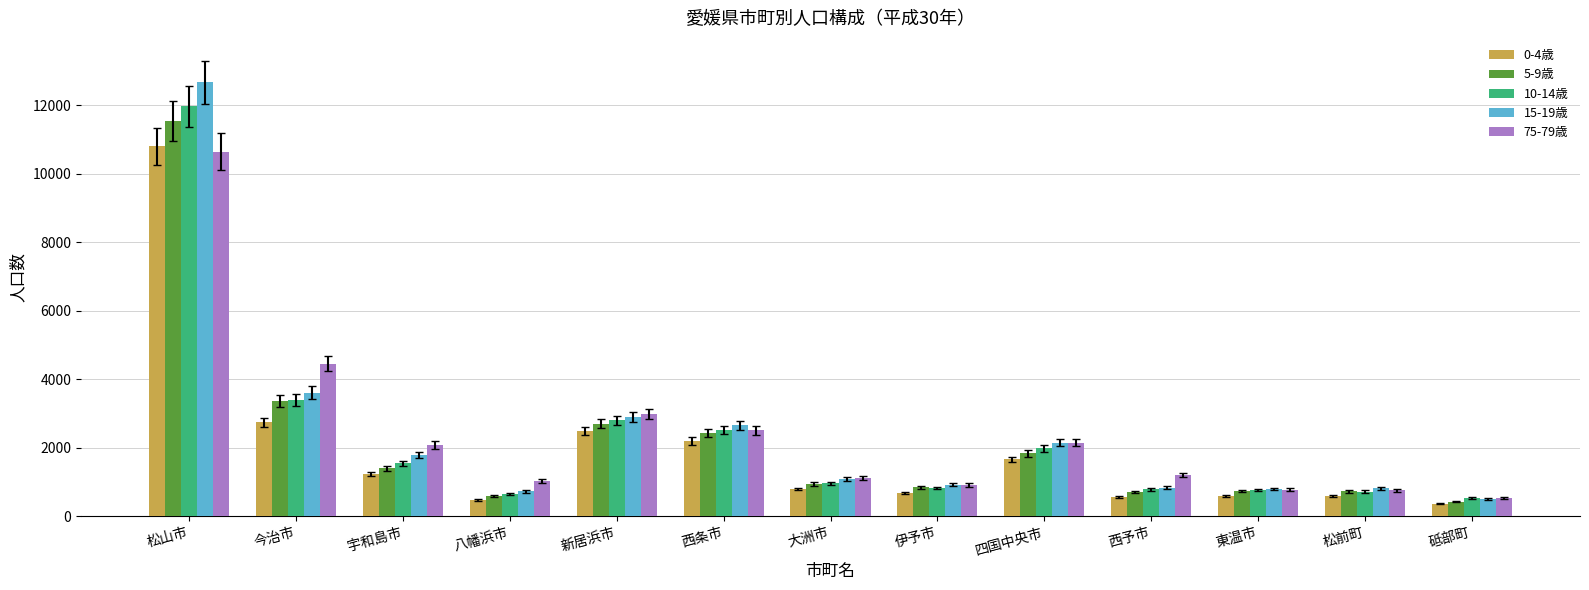

What is the minimum value shown in the chart?

366